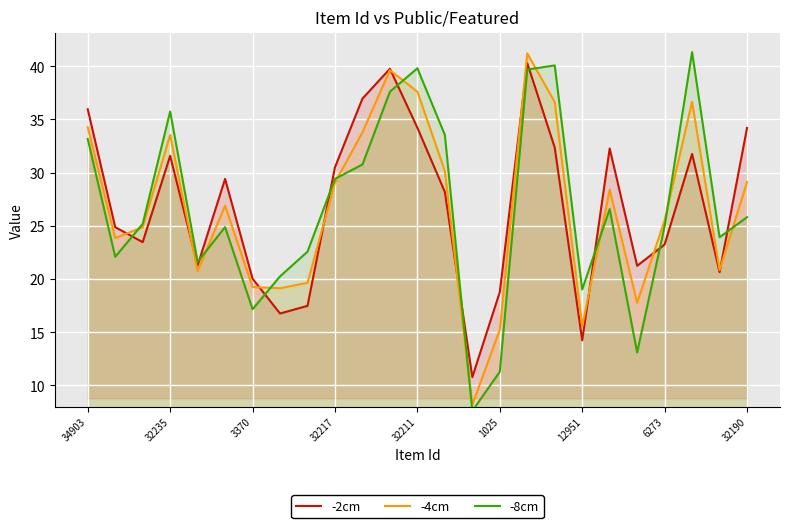

What is the value of the -2cm point at the 15th from the left?

10.8